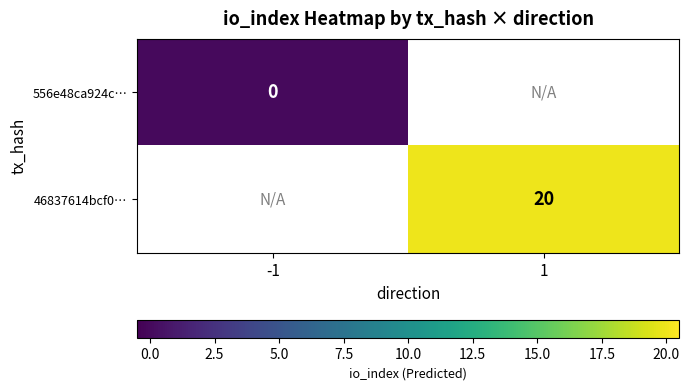

What is the maximum value shown in the chart?

20.0